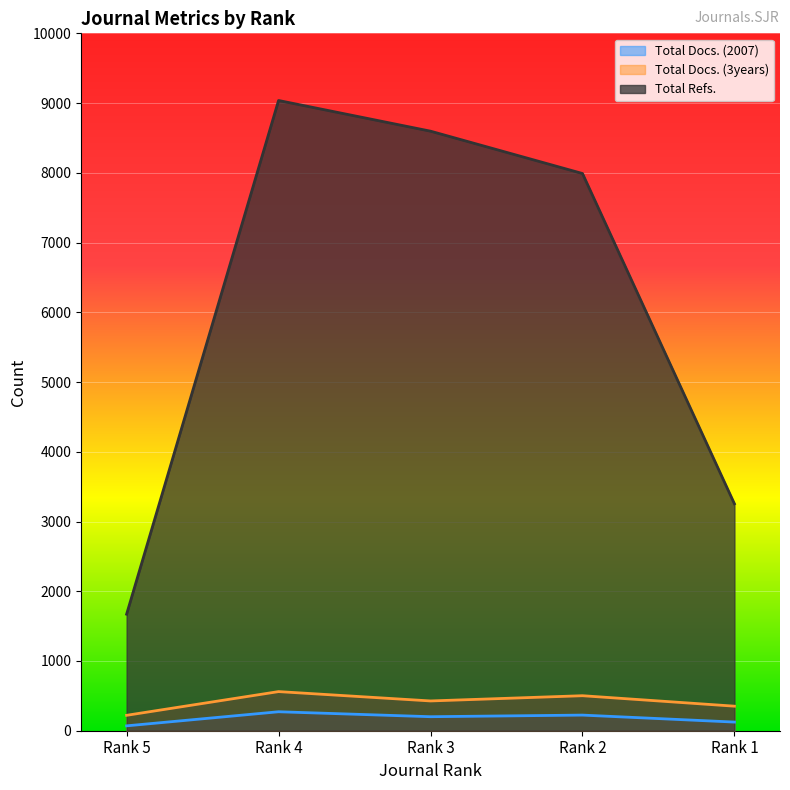

Read the Total Docs. (2007) value at Rank 4, to the nearest 50.

250